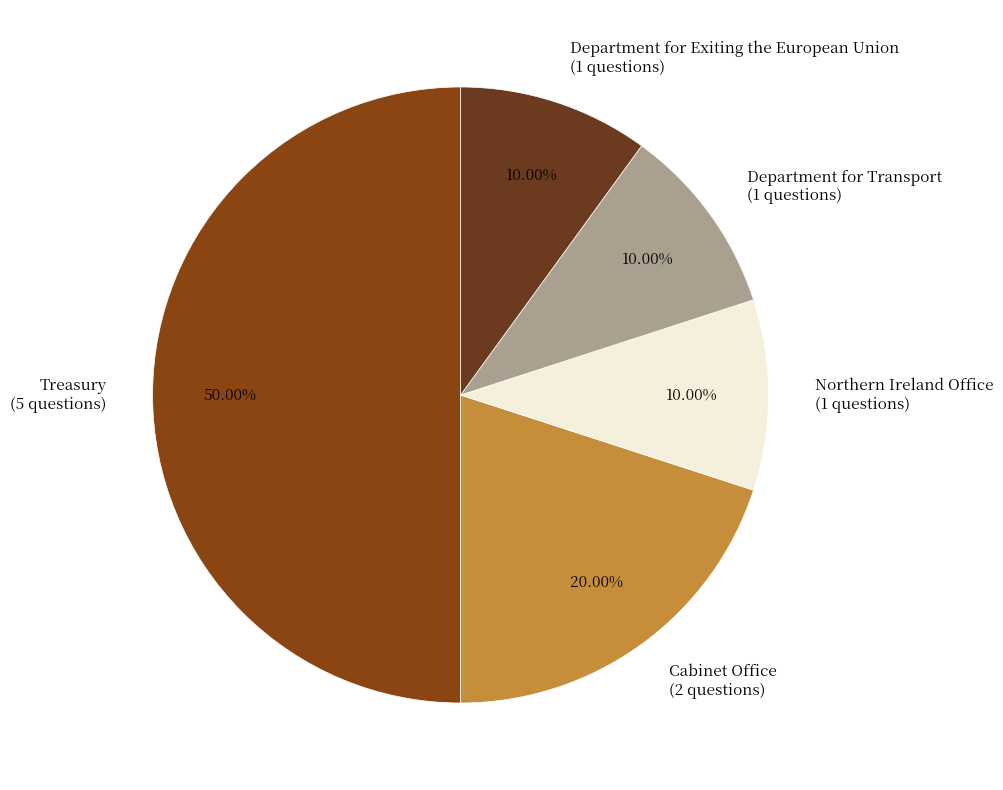

Approximately how many times larger is the value at Treasury compared to Department for Transport?

5.0